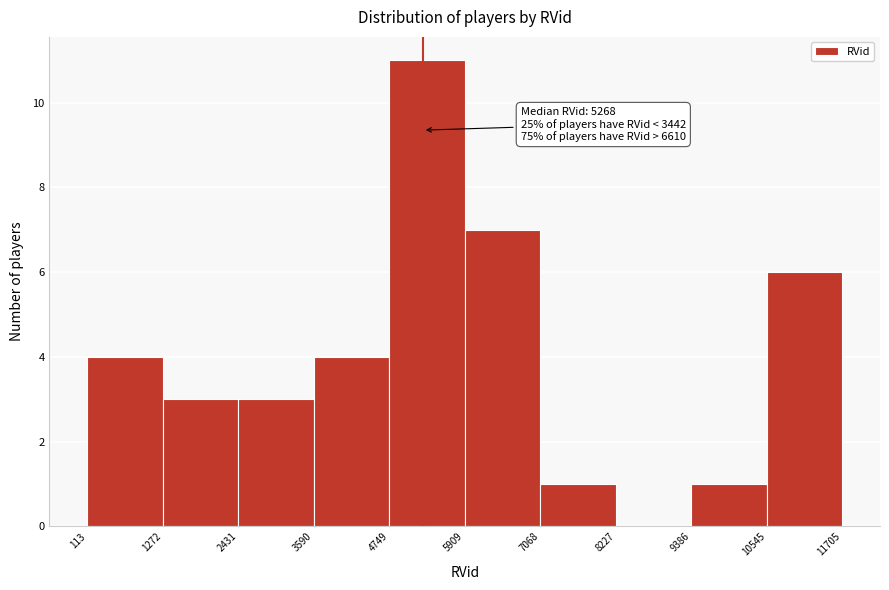

Which range on the x-axis has the tallest bar?

4749 to 5909